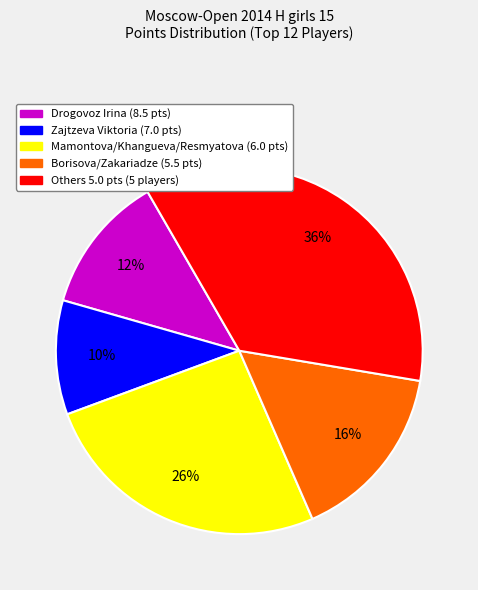

Is there any slice that represents more than half of the pie?

No